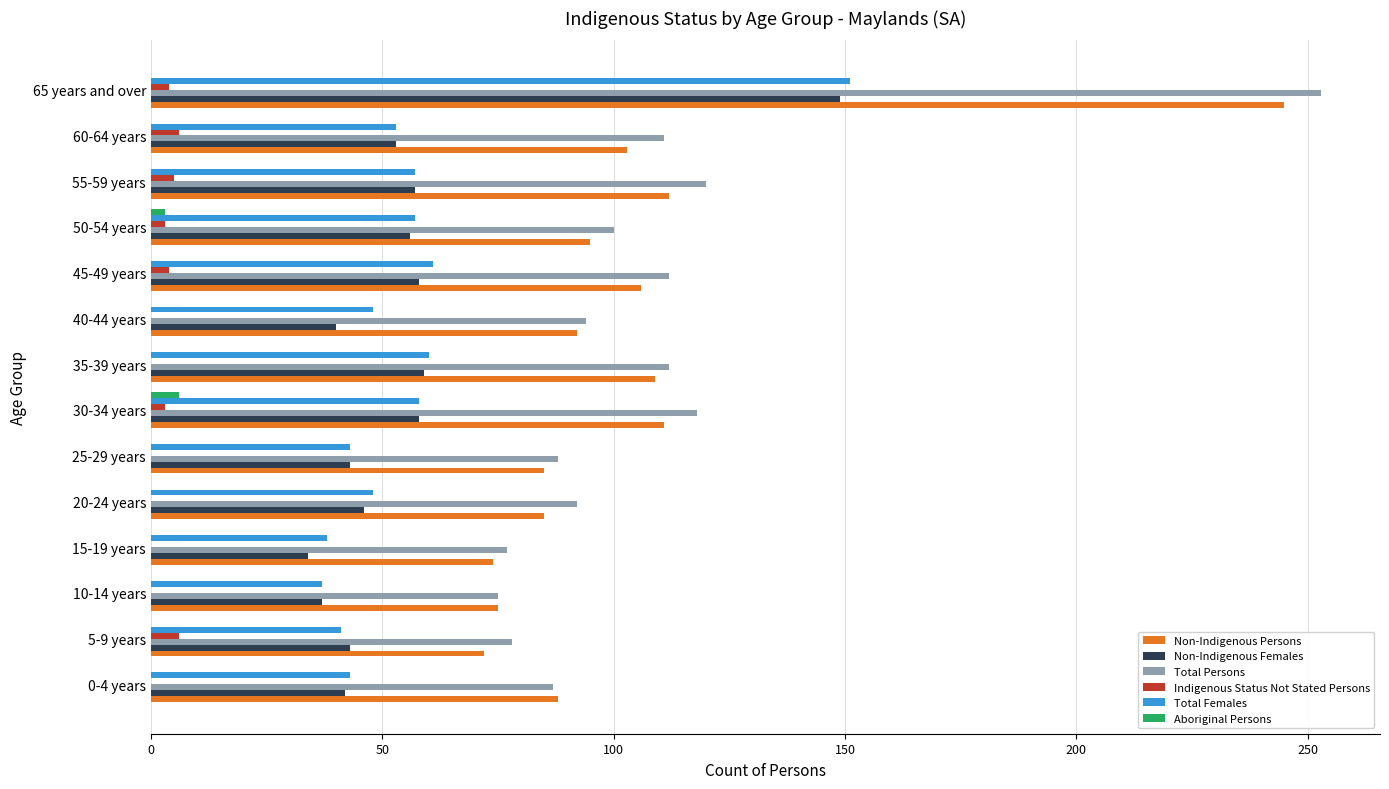

At which category is the sum across all series the highest?

65 years and over